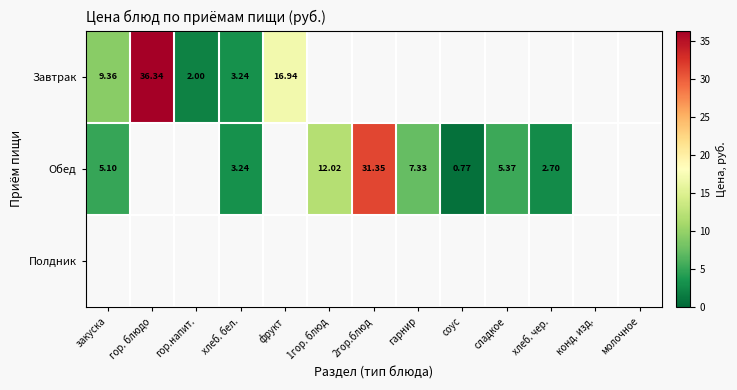

At which label is Завтрак closest to 19?

фрукт